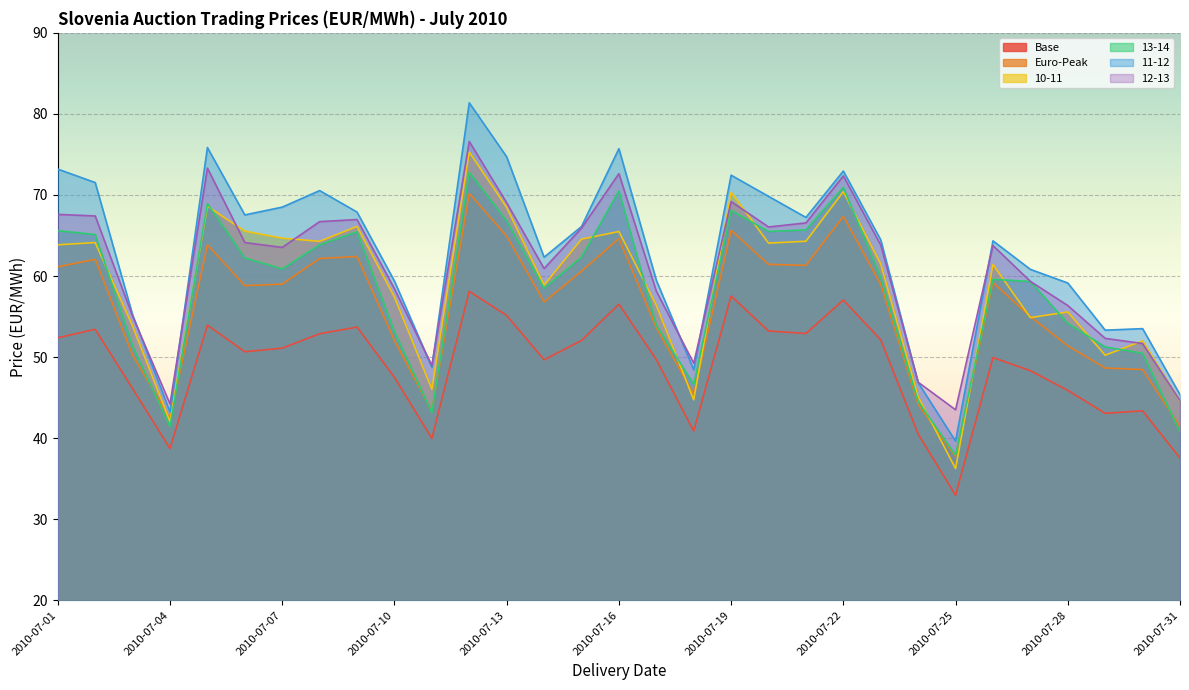

How many lines are shown in the chart?

6